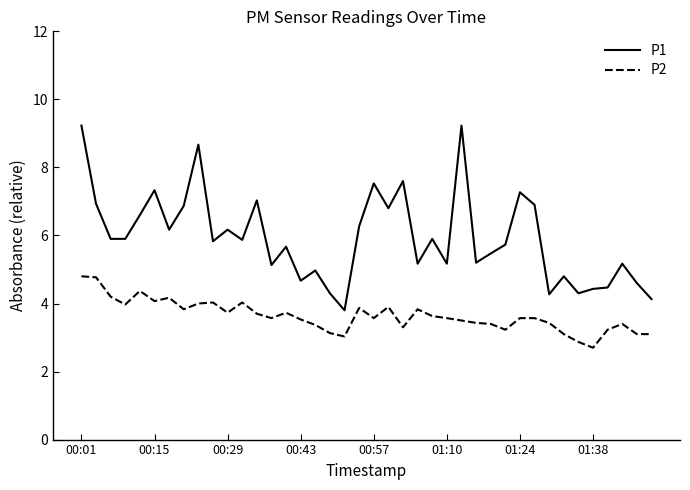

True or false: P1 and P2 intersect in this chart.

False